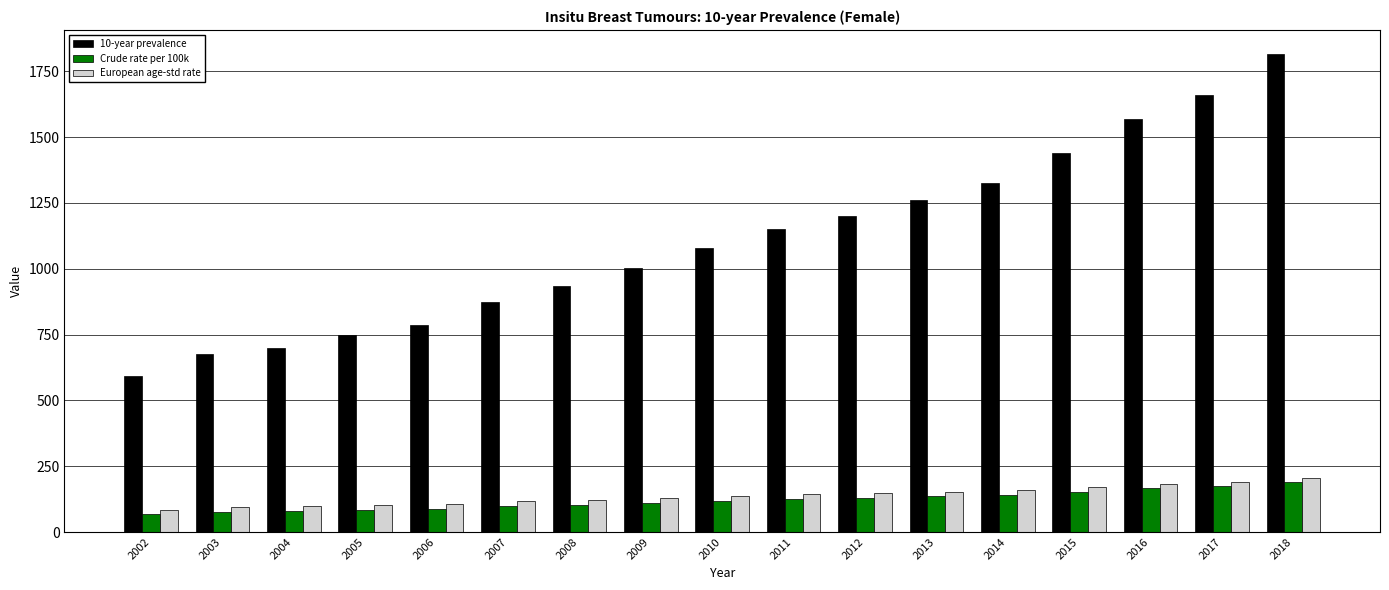

The Crude rate per 100k series shows 169.7 at 2009. True or false?

False